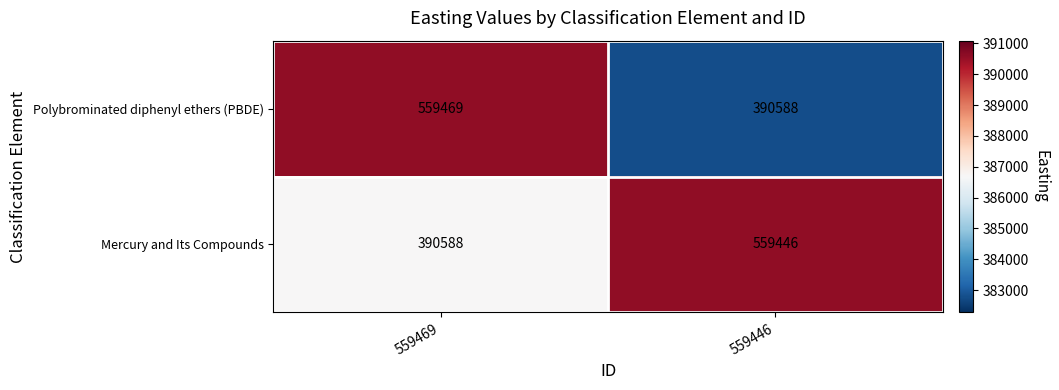

What is the spread (max minus min) of values at 559446?

168858